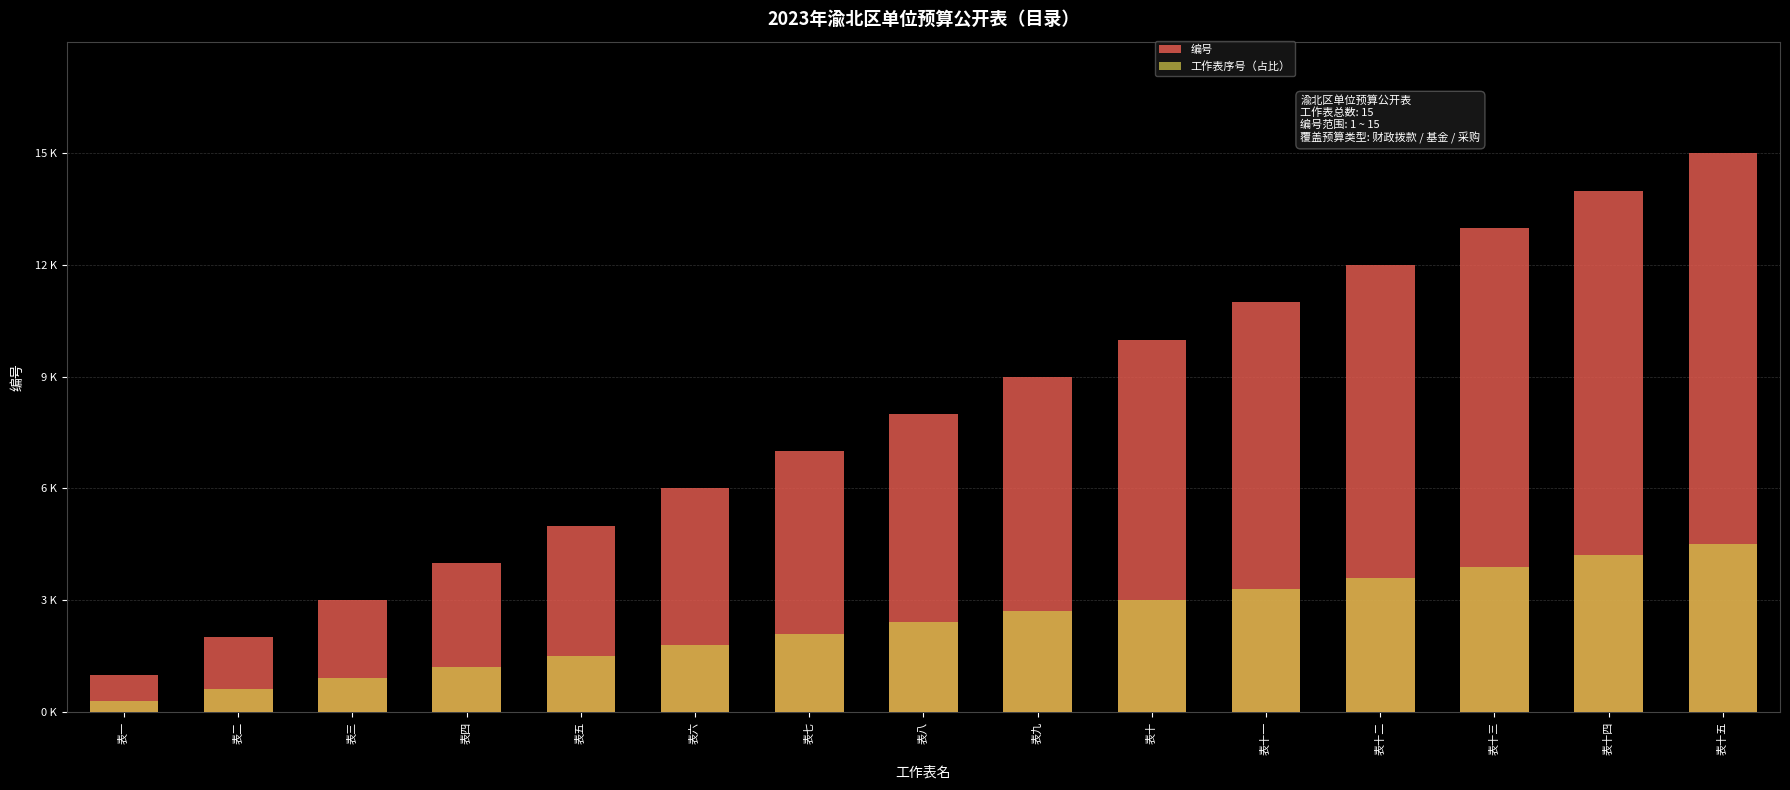

What is the greatest value displayed?

15.0